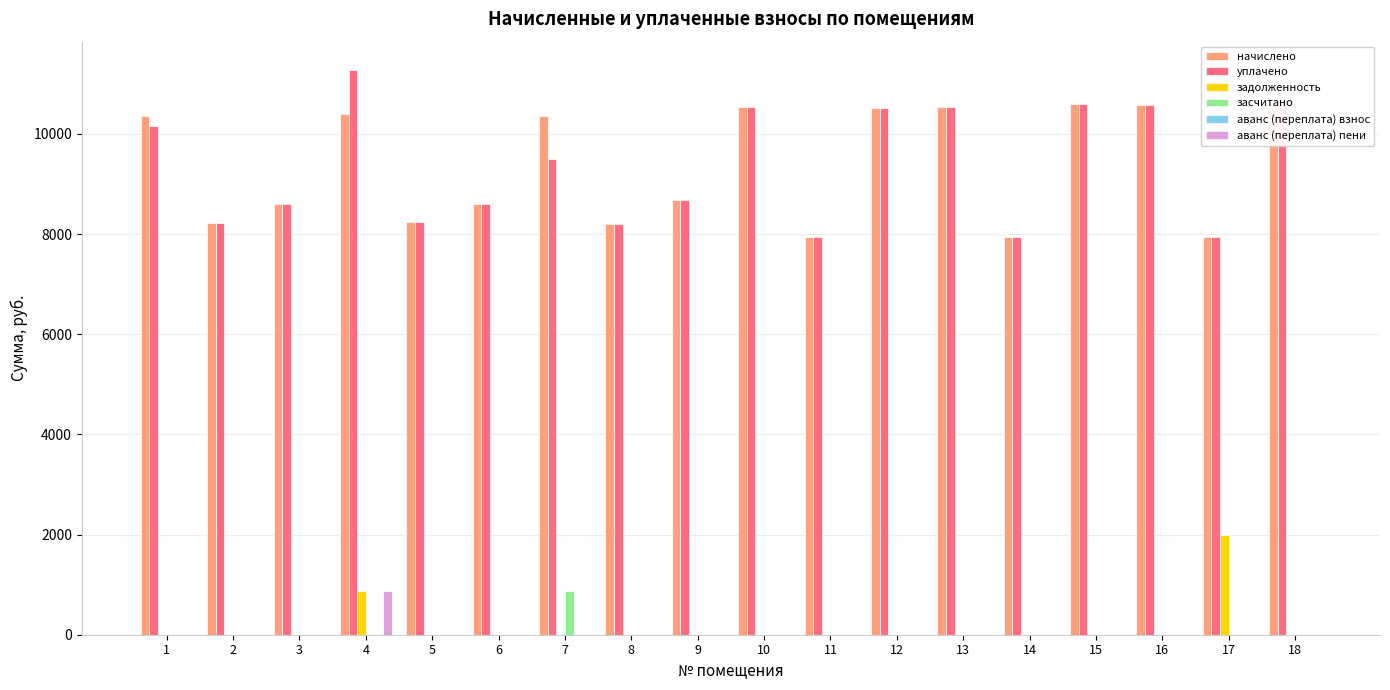

Is the value of аванс (переплата) пени at 13 greater than the value of аванс (переплата) взнос at 5?

No